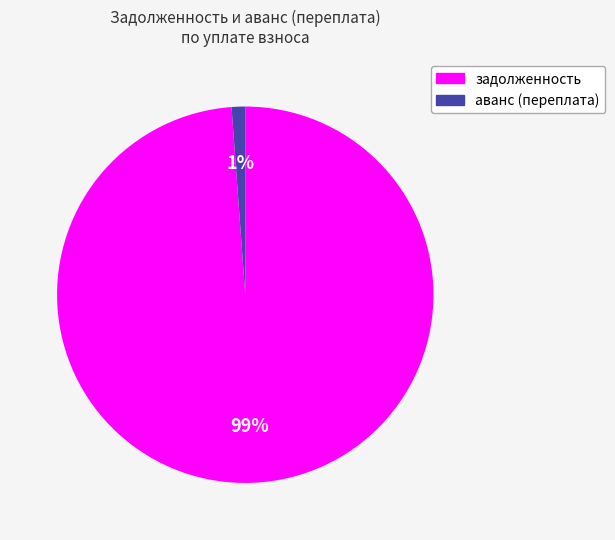

How many segments does this pie chart have?

2